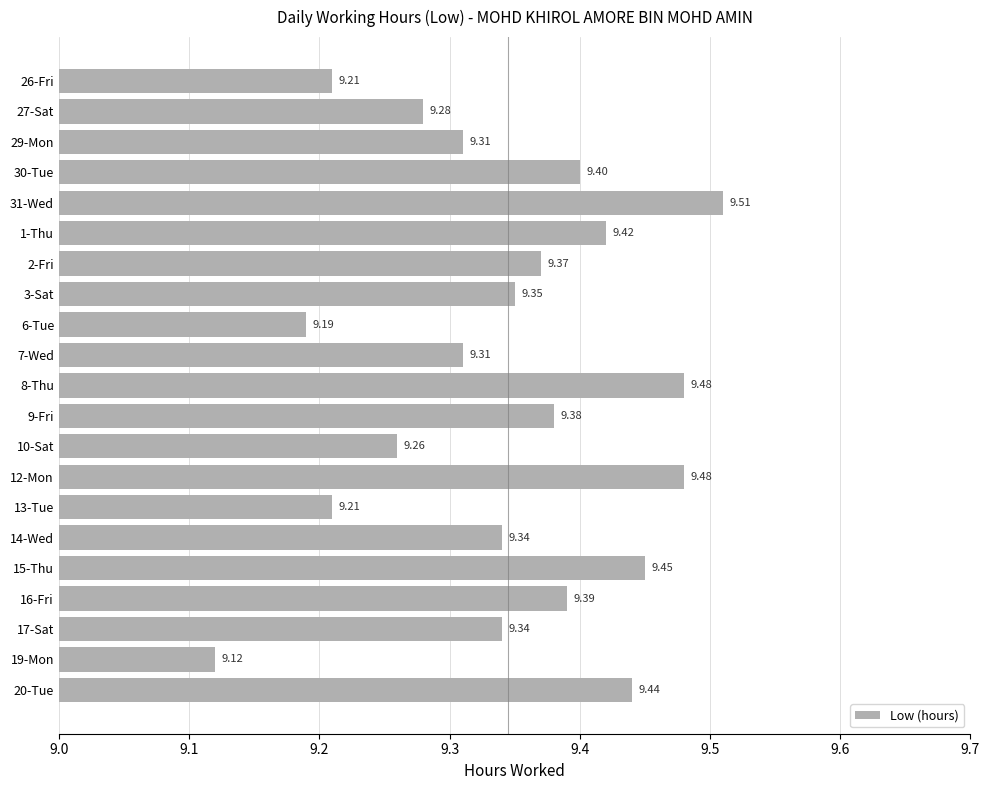

Which has a higher value, 19-Mon or 1-Thu?

1-Thu